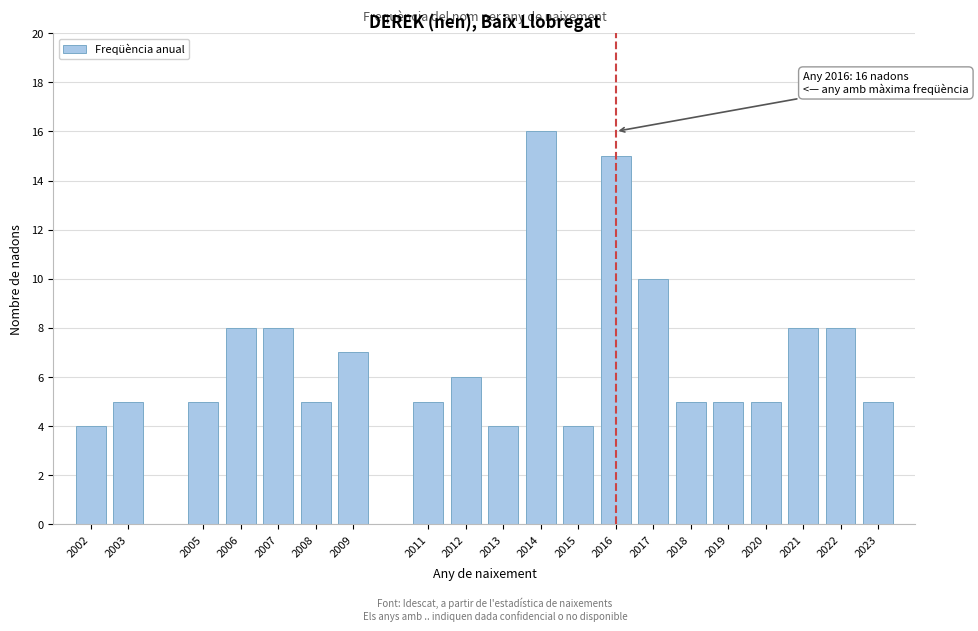

Reading left to right, what are all the values shown in this chart?

2002=4	2003=5	2005=5	2006=8	2007=8	2008=5	2009=7	2011=5	2012=6	2013=4	2014=16	2015=4	2016=15	2017=10	2018=5	2019=5	2020=5	2021=8	2022=8	2023=5